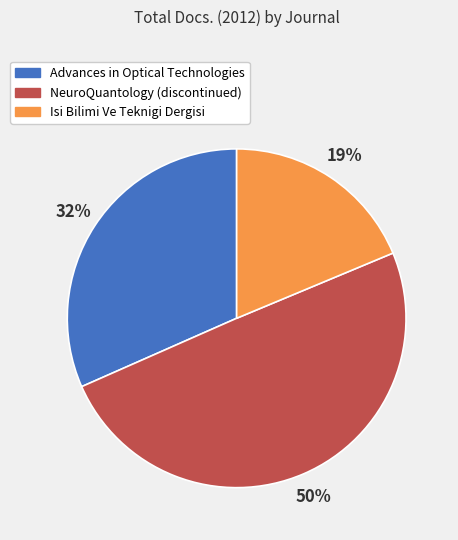

Count the number of slices in the pie.

3